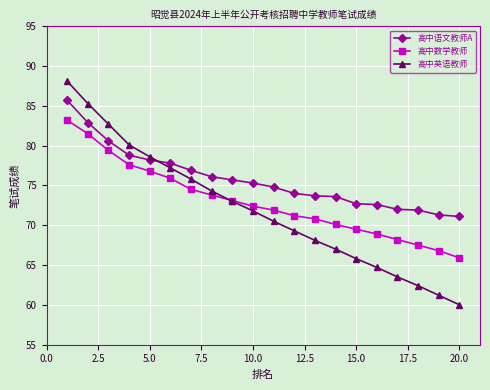

True or false: 高中语文教师A and 高中数学教师 cross at least once.

False